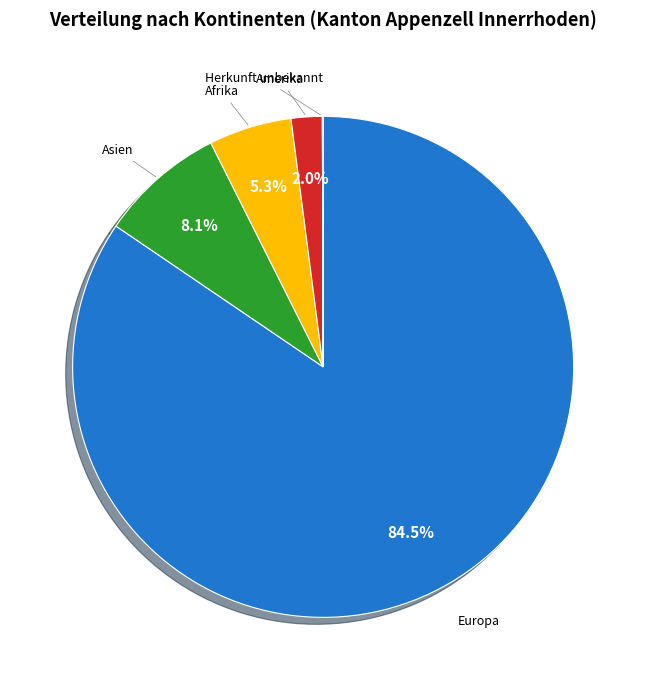

Is there a majority slice in this chart?

Yes